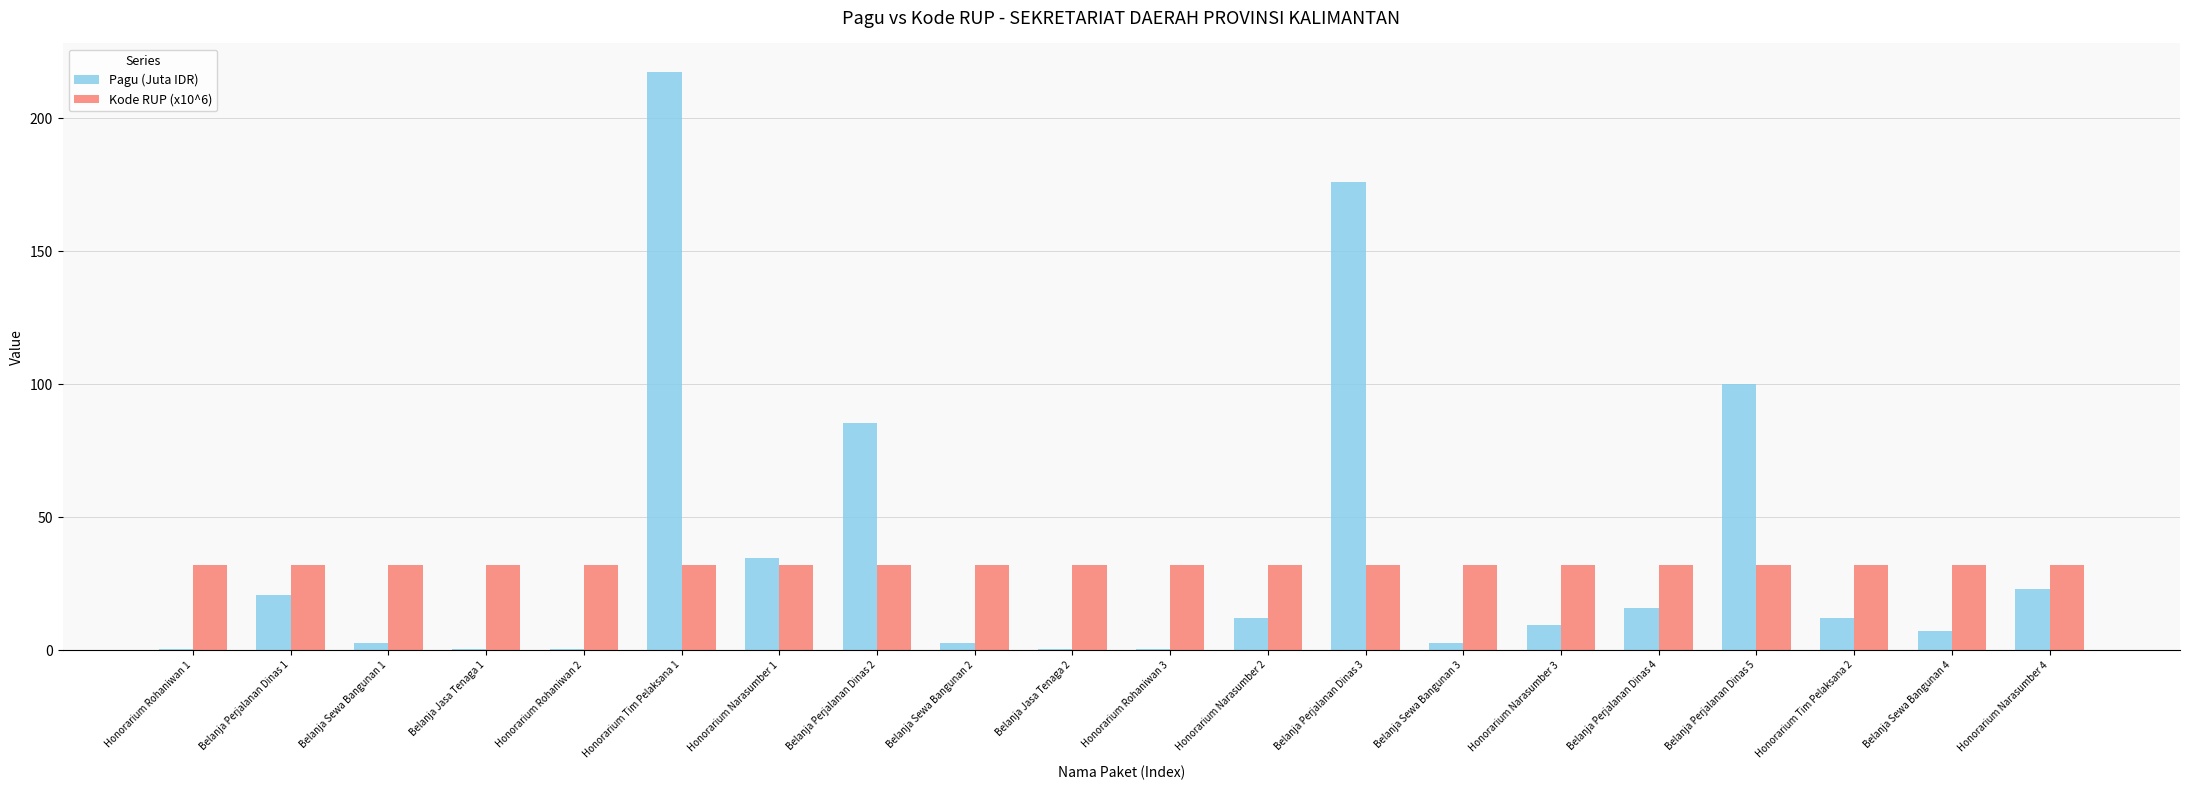

What is the maximum value for Pagu (Juta IDR)?

217.2